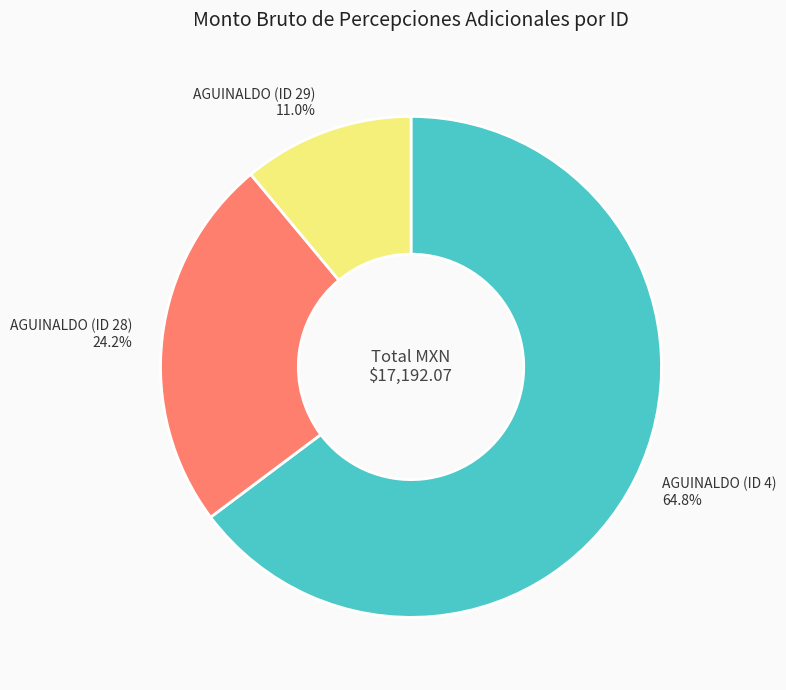

True or false: AGUINALDO (ID 28) accounts for 14% of the total.

False